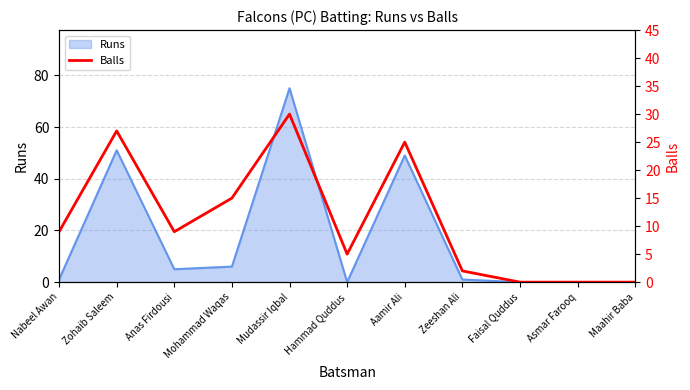

How many interior local peaks (higher than both neighbors) does the data have?

3